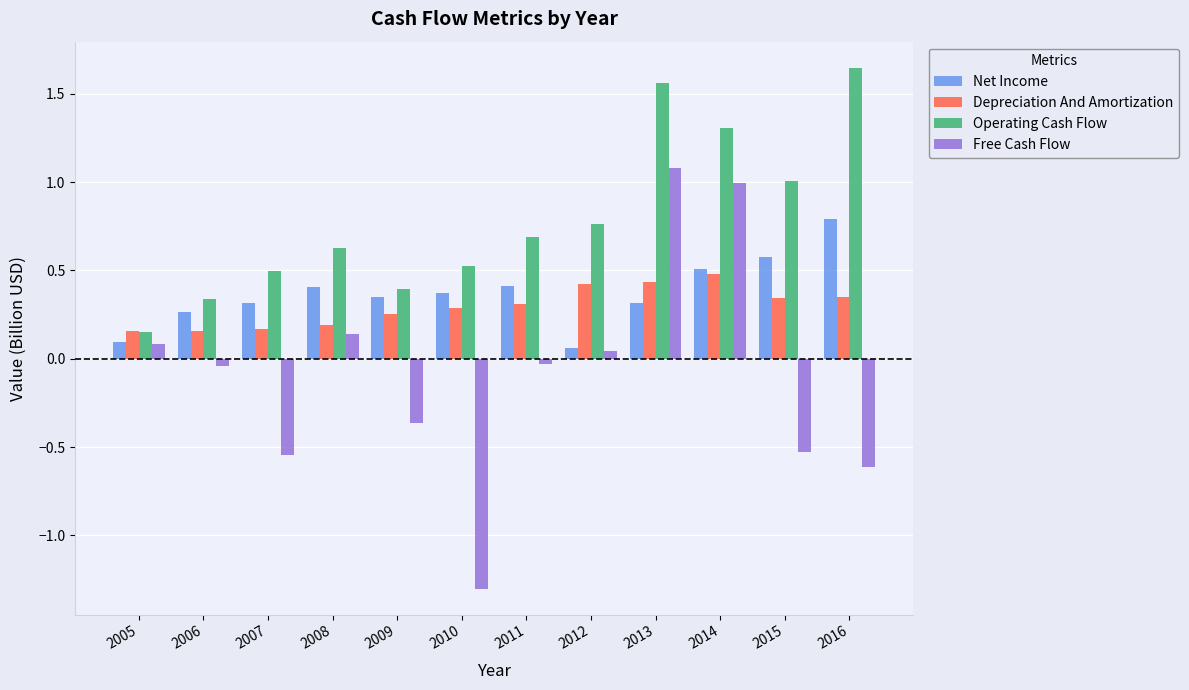

What is the sum of the Net Income values at 2016 and 2009?

1.1